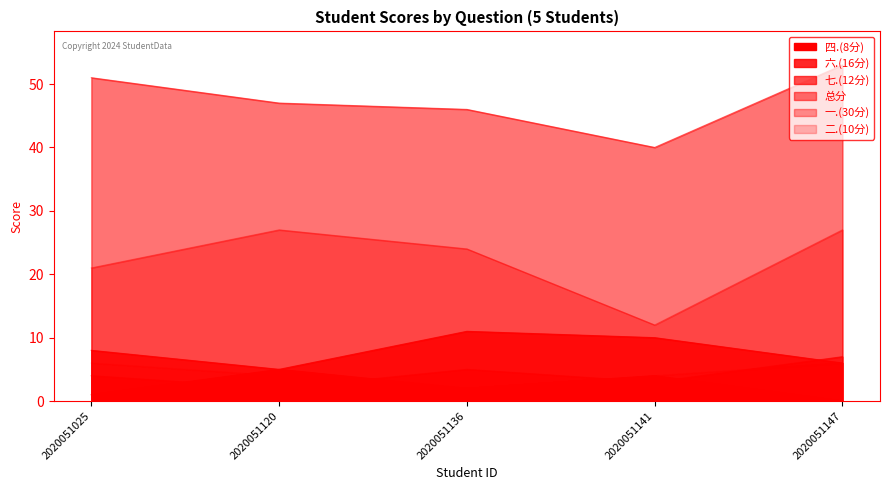

Between 2020051025 and 2020051120, which series saw the biggest shift?

一.(30分)